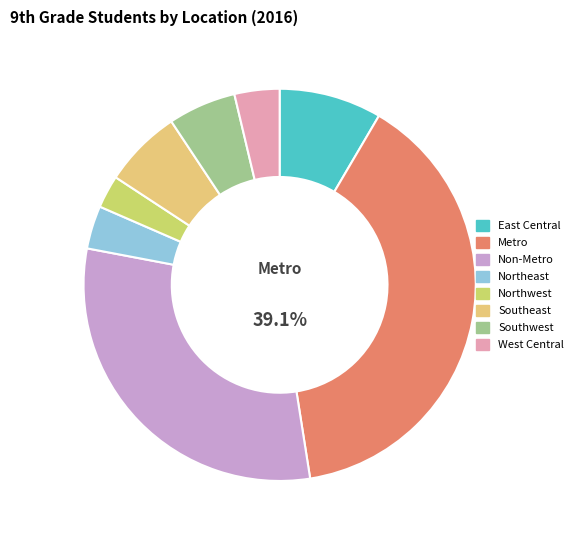

What percentage do Southeast and Southwest together represent?

12.0%